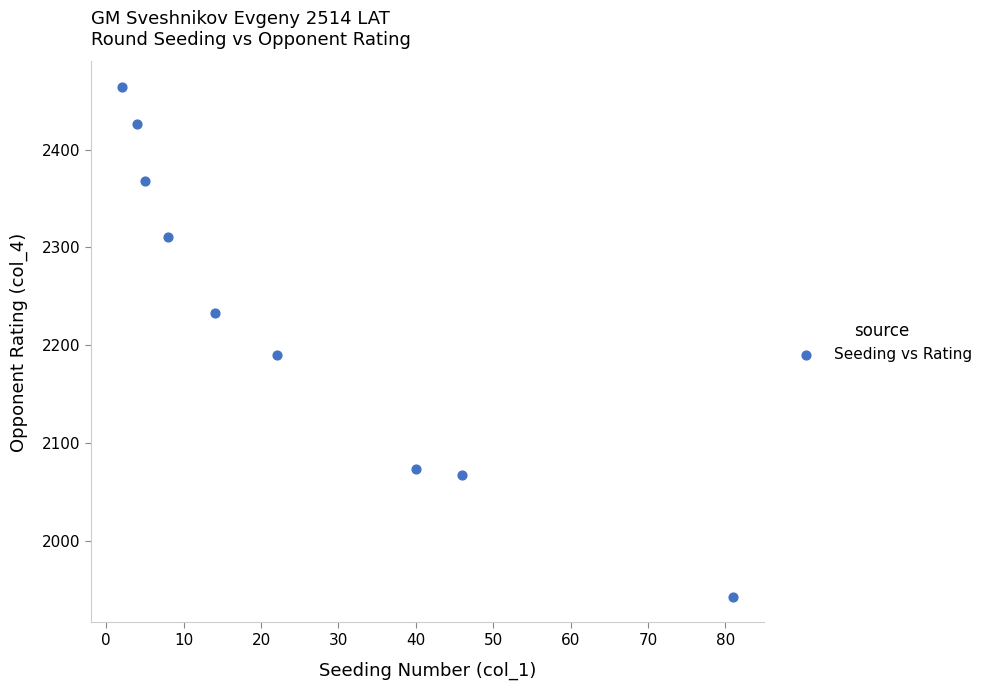

What is the range of Y values (max minus min)?

521